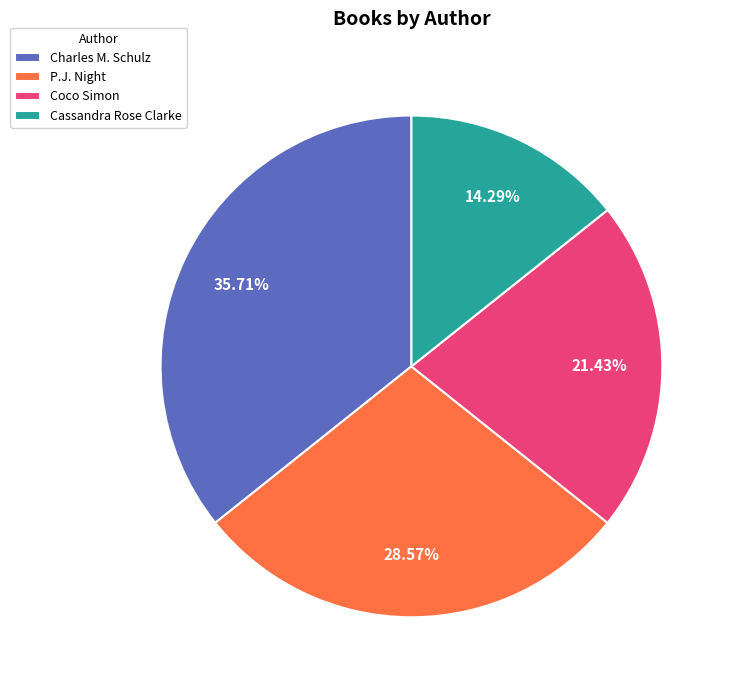

To the nearest percent, what is the average slice percentage?

25%